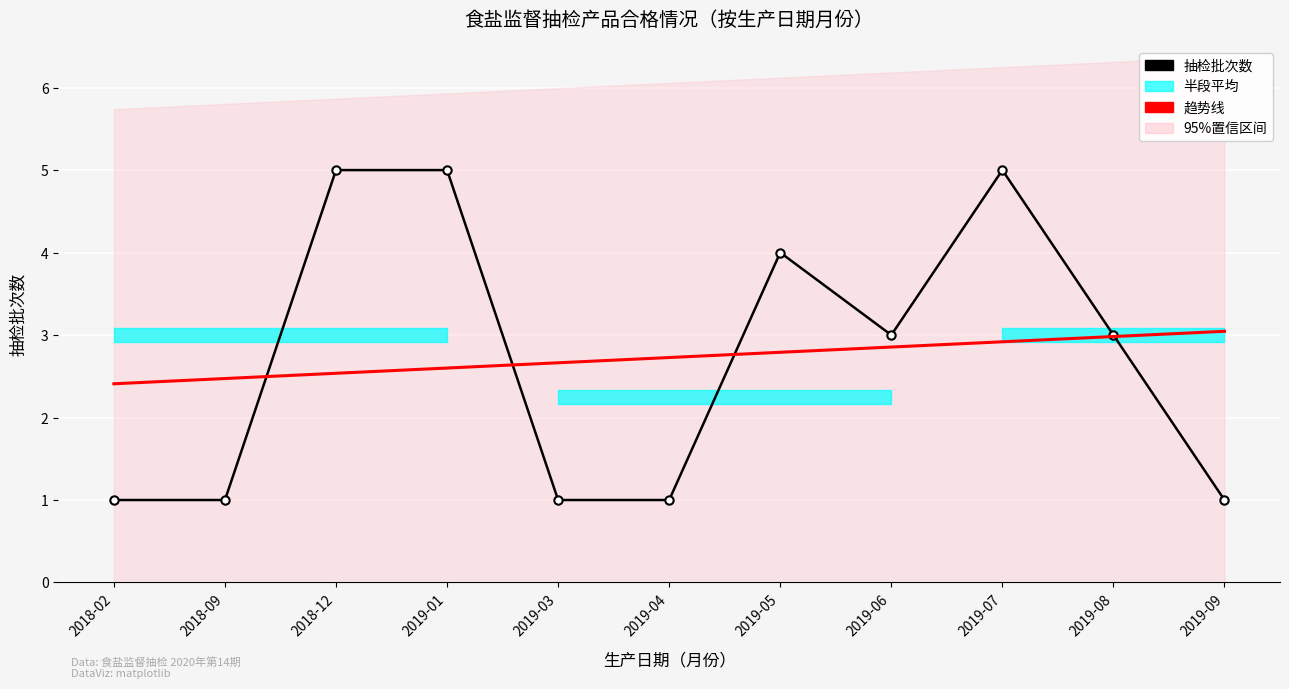

At which category is the sum across all series the highest?

2019-07